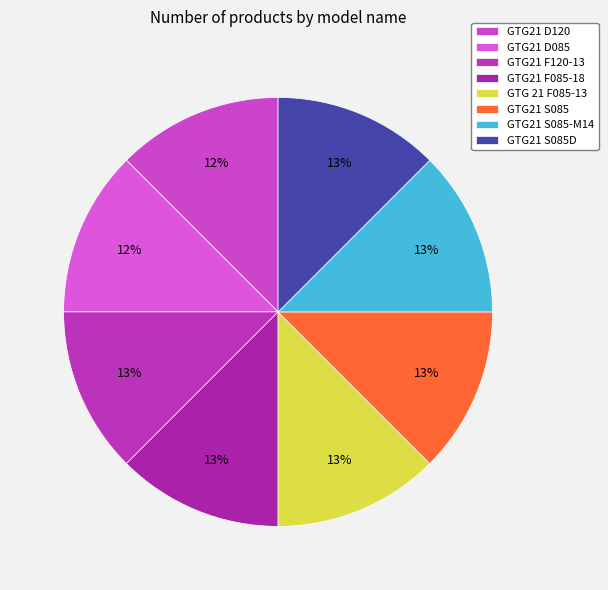

To the nearest percent, what percentage of the pie is GTG21 D120?

12%